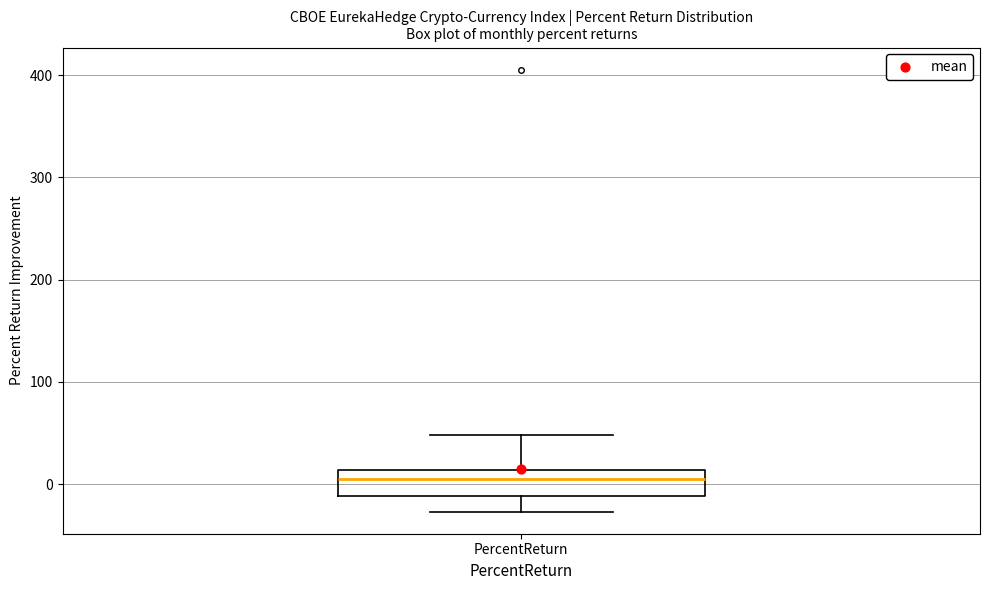

Transcribe this box plot: give where the median line is, the range the box spans, and where the two whiskers end, as read against the y-axis. The values are not printed on the chart, so give them approximately, as read against the axis.

median 0, box -10 to 10, whiskers -30 to 50